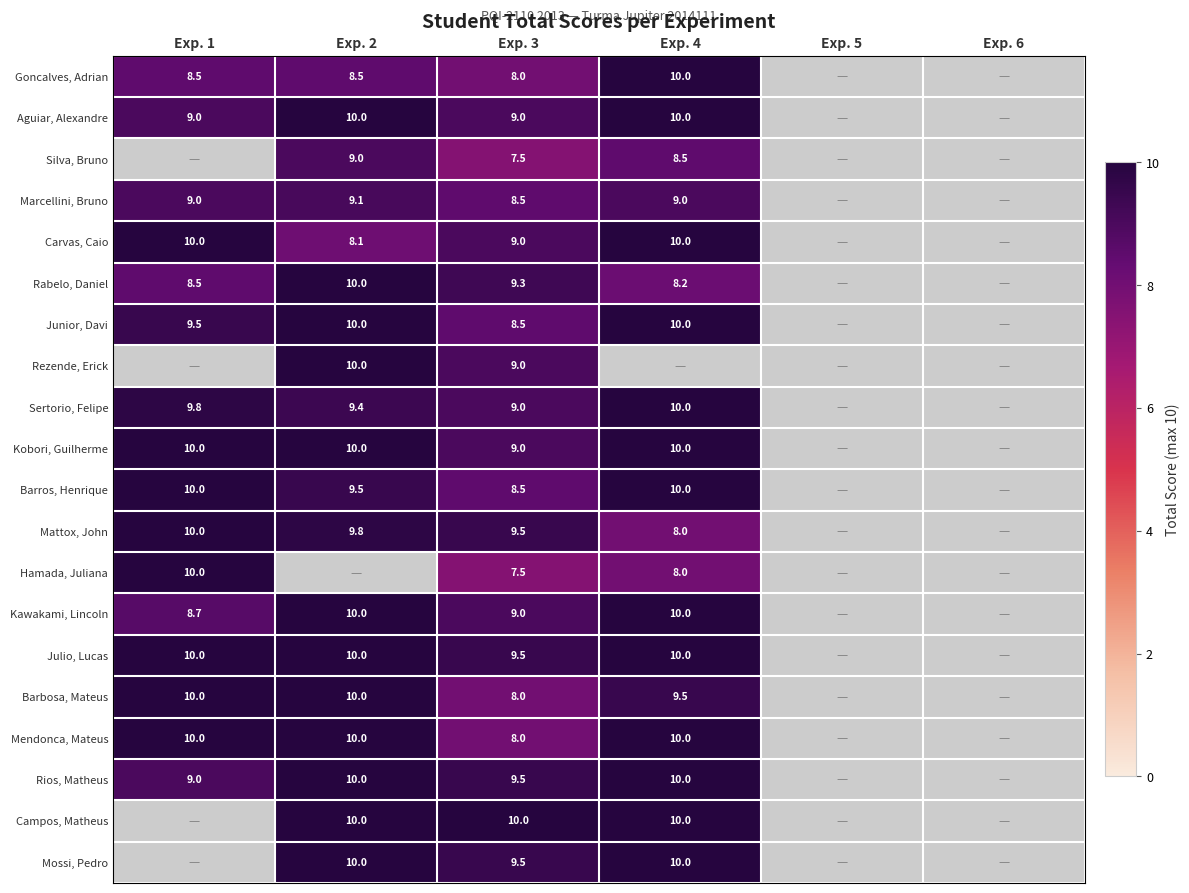

What is the sum of the Kawakami, Lincoln values at Exp. 1 and Exp. 4?

18.7